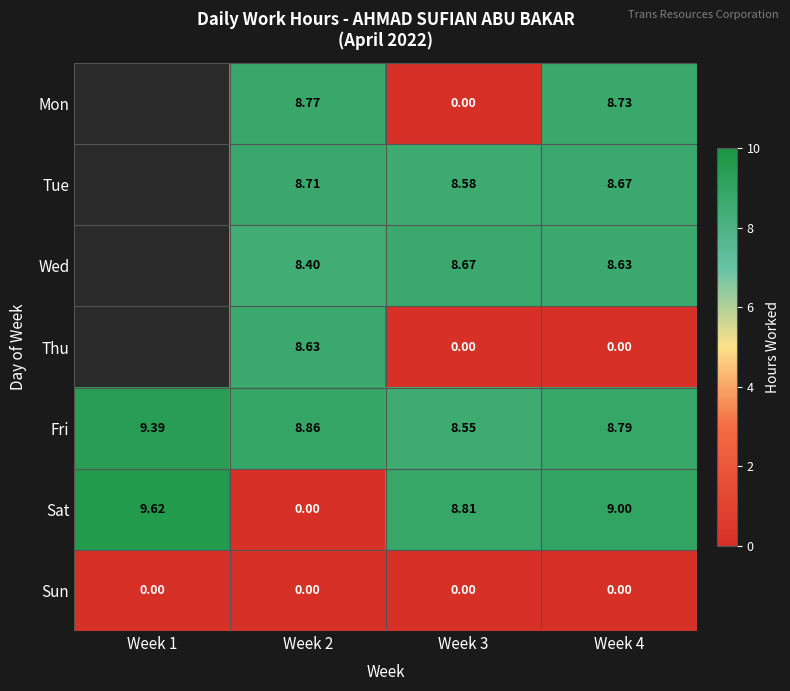

Between Week 3 and Week 4, which series saw the biggest shift?

Mon